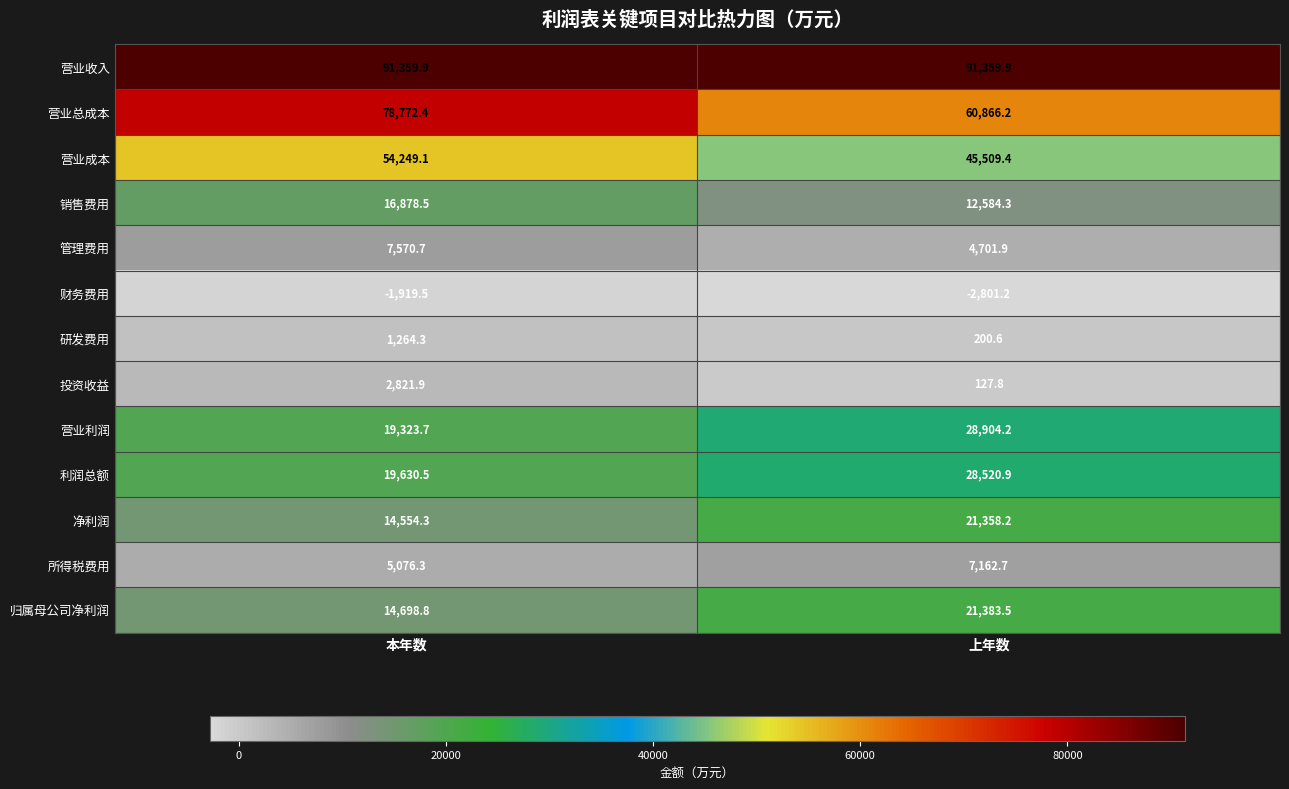

Which series has the largest total across all categories?

营业收入